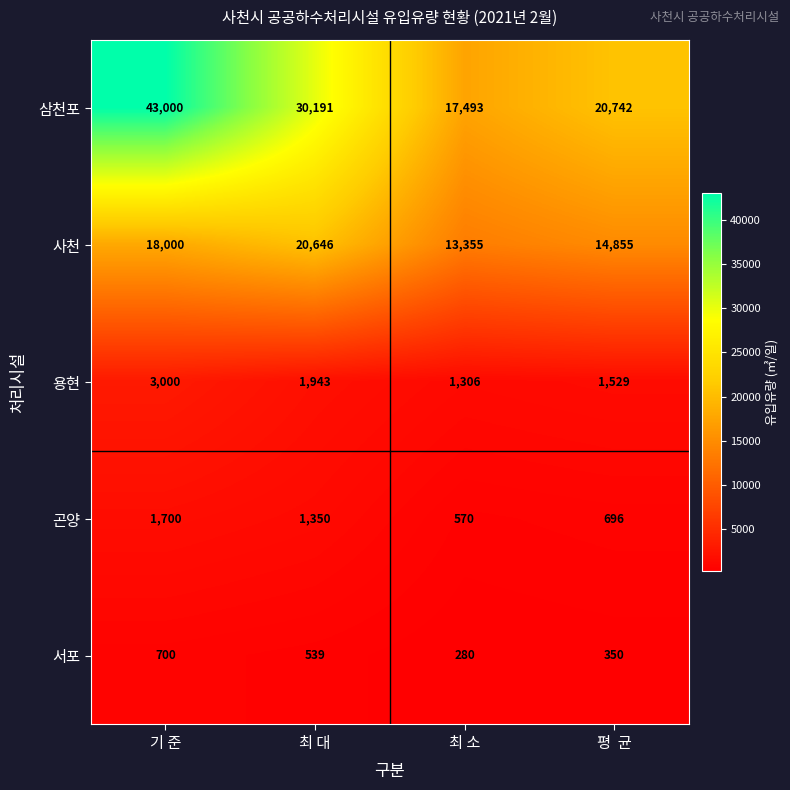

Which series has the largest total across all categories?

삼천포